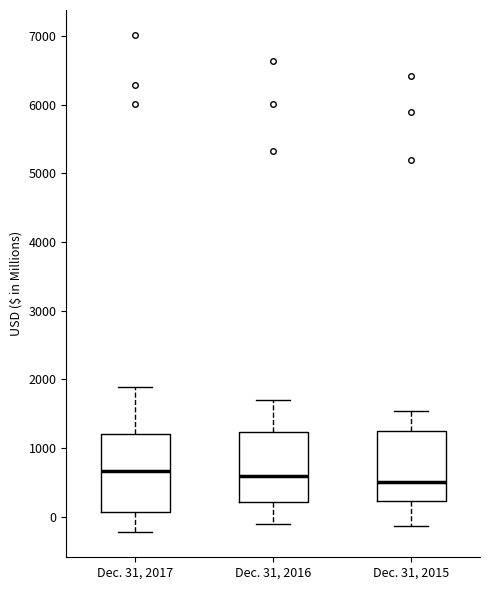

Which box is the tallest, from its lower edge to its upper edge?

Dec. 31, 2017